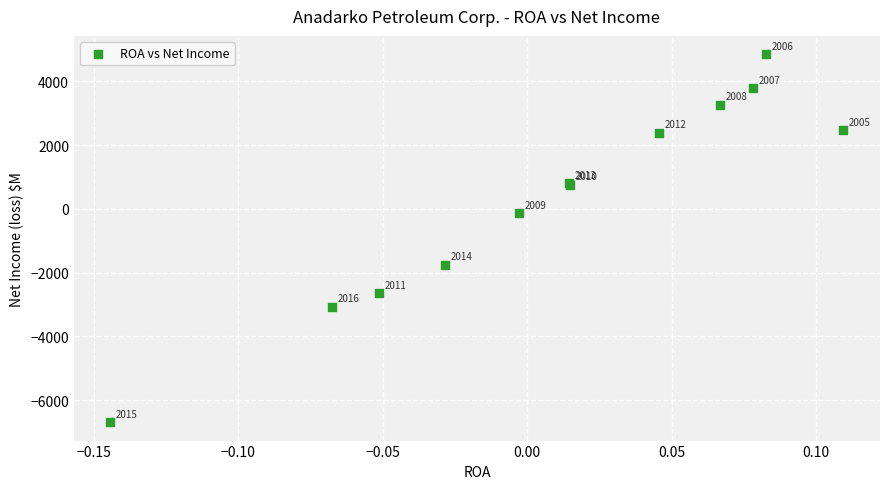

What Y value in the scatter plot is closest to -919?

-135